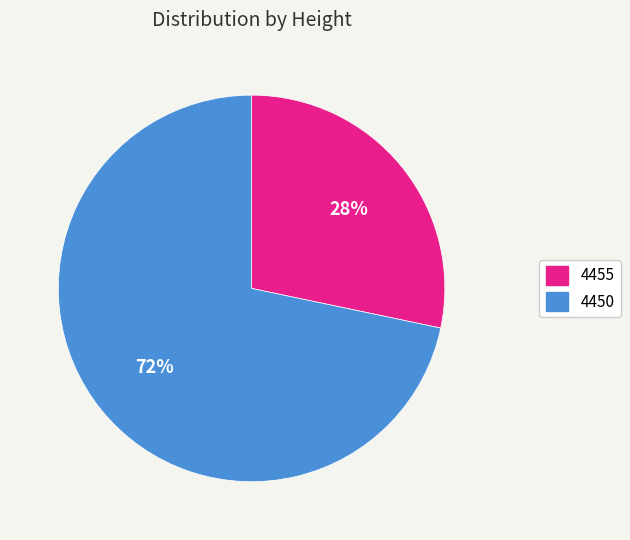

To the nearest percent, what is the combined percentage of 4455 and 4450?

100%